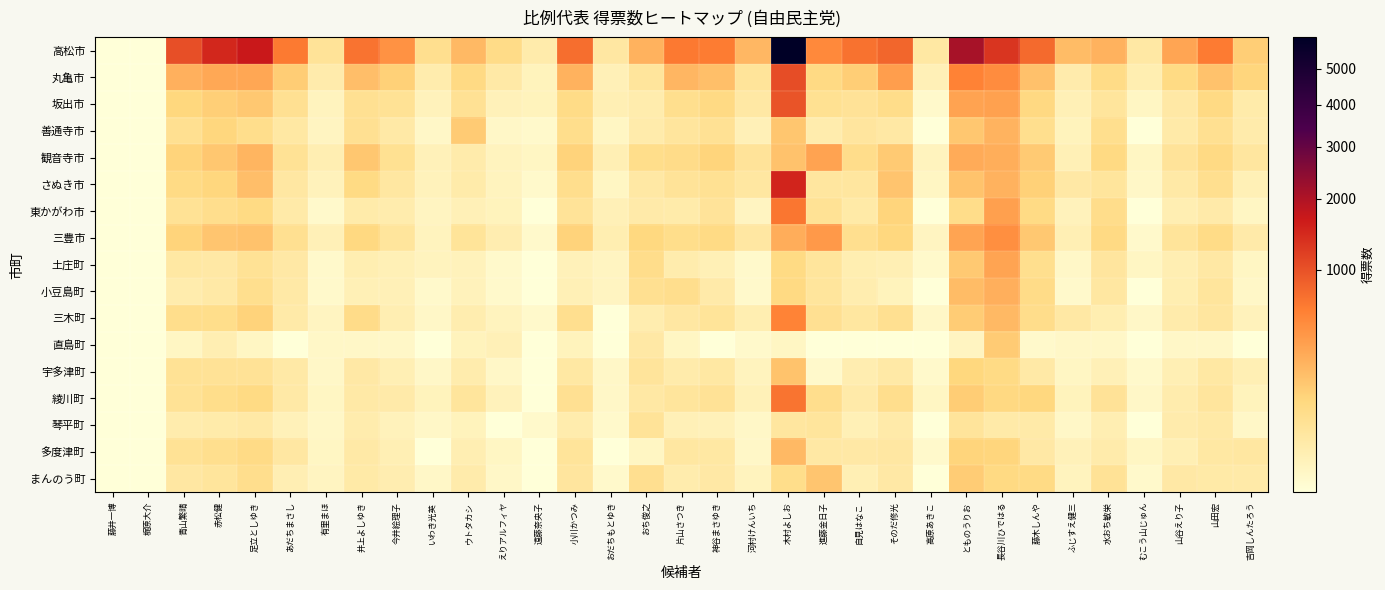

Which series has the largest range (max minus min)?

高松市